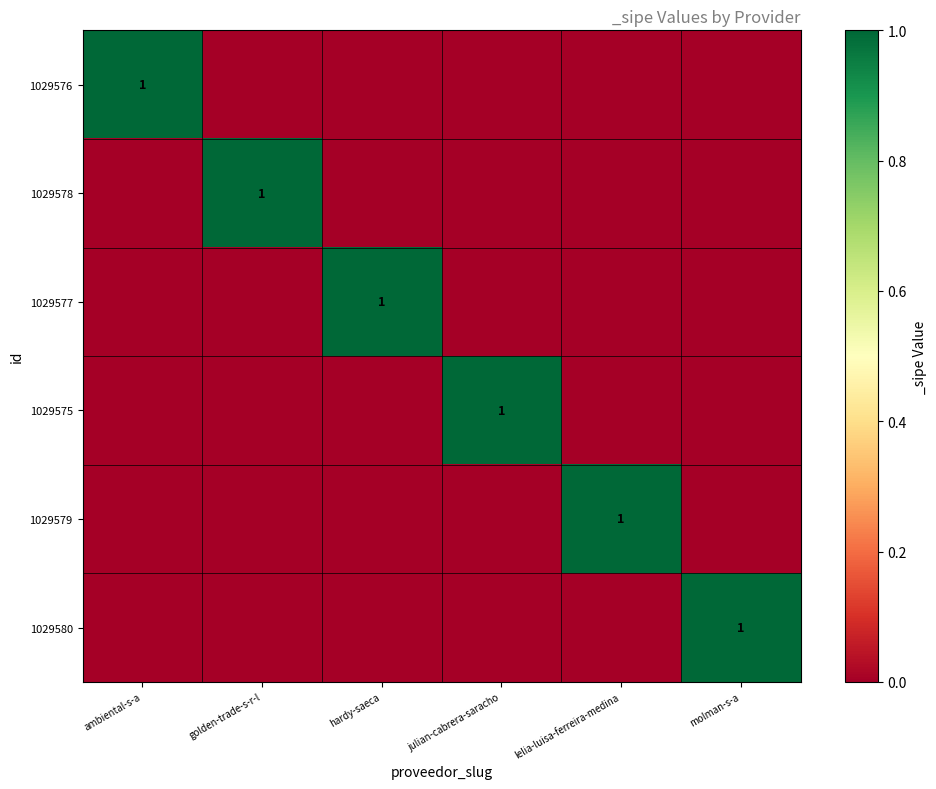

True or false: 1029577 has a value of 1 at hardy-saeca.

True